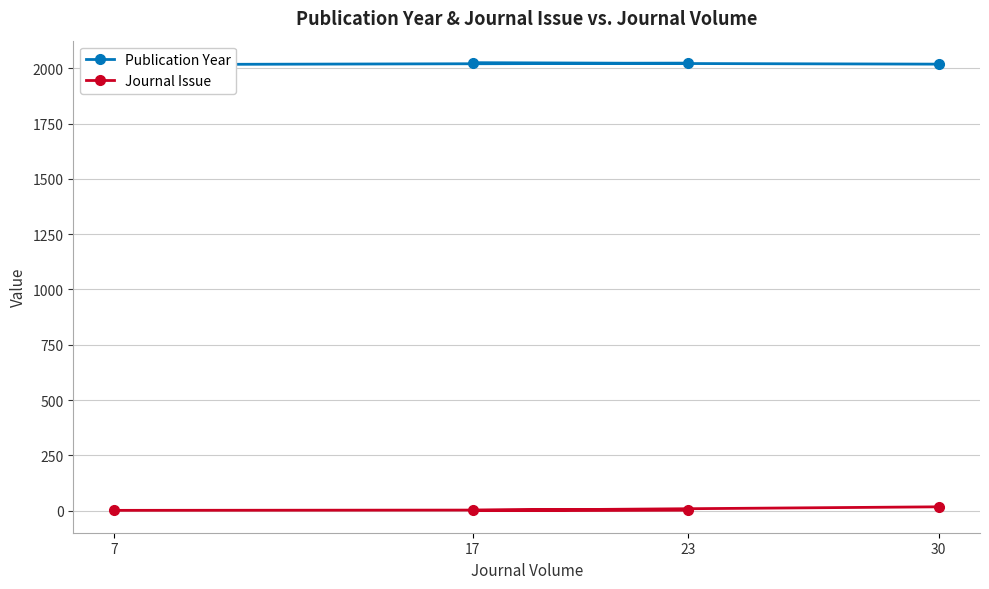

What is the approximate value of Publication Year at 23?

2023